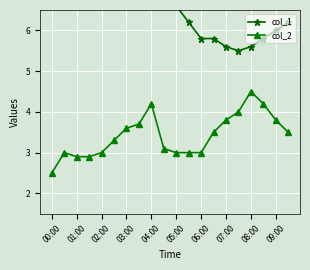

The value of col_2 at 02:00 is 4.1. True or false?

False